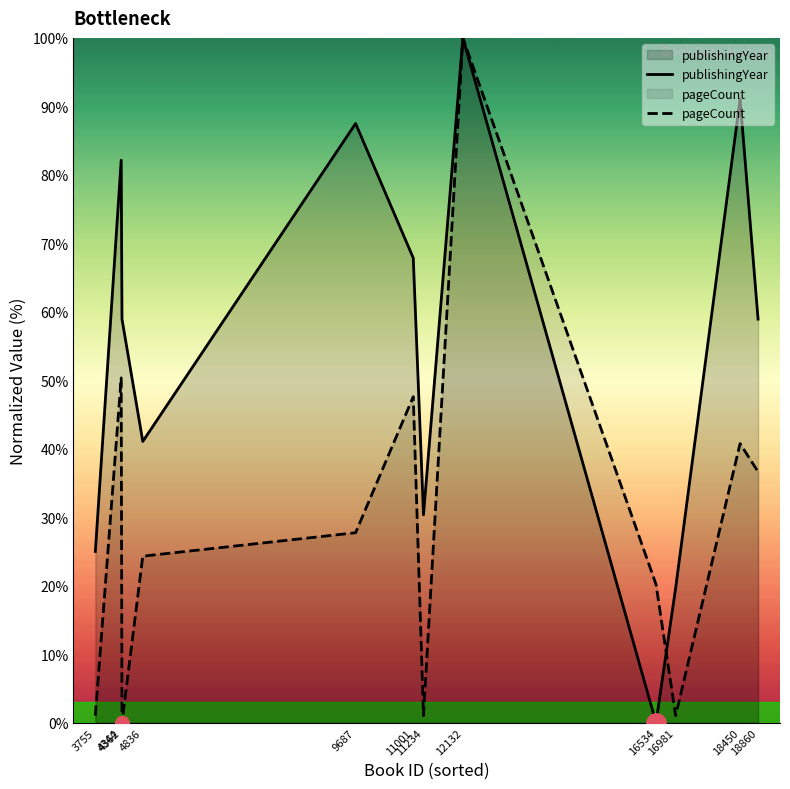

At which category does the chart reach its peak across all series?

12132